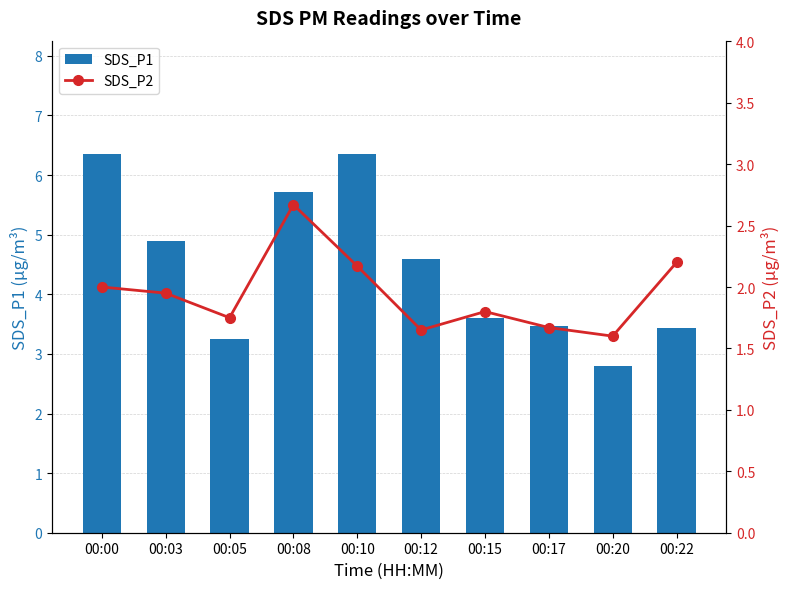

What is the difference between the maximum and minimum values in the SDS_P2 series?

1.1